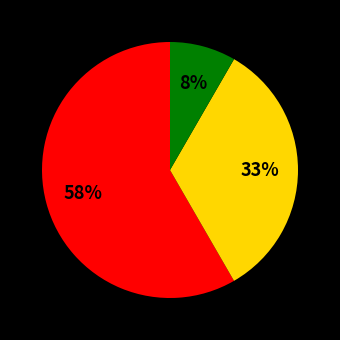

Is there a majority slice in this chart?

Yes